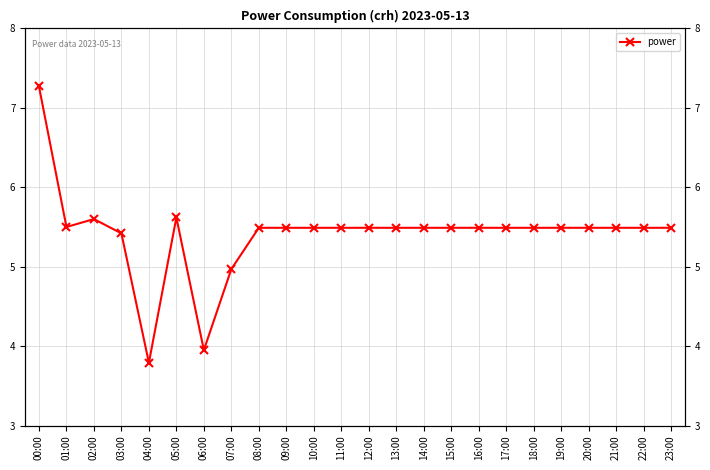

At which label is the value closest to 5?

07:00